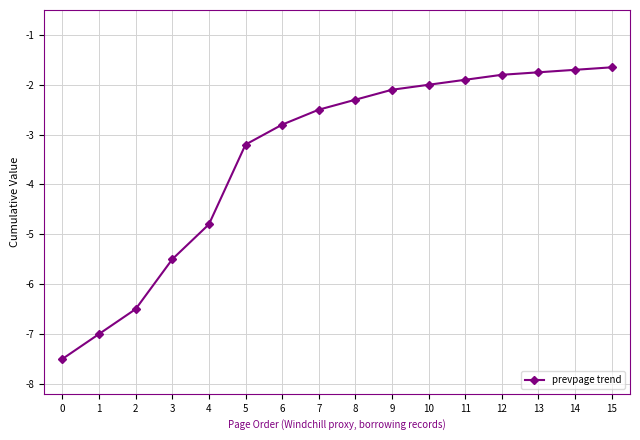

Count the number of categories in the chart.

16